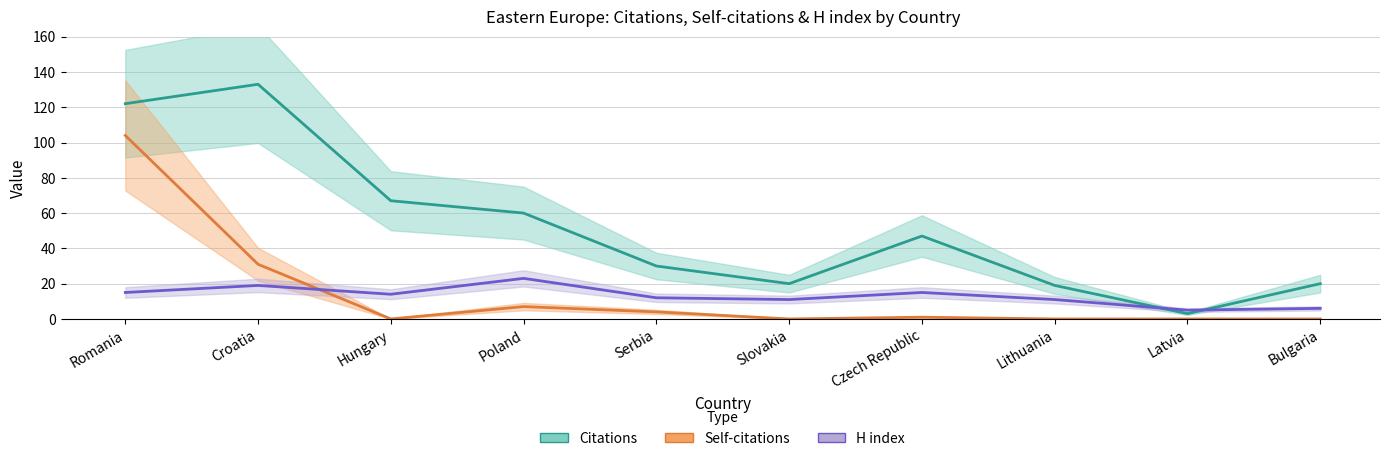

Reading left to right, list all the values displayed in this chart.

Citations: Romania=122	Croatia=133	Hungary=67	Poland=60	Serbia=30	Slovakia=20	Czech Republic=47	Lithuania=19	Latvia=3	Bulgaria=20
Self-citations: Romania=104	Croatia=31	Hungary=0	Poland=7	Serbia=4	Slovakia=0	Czech Republic=1	Lithuania=0	Latvia=0	Bulgaria=0
H index: Romania=15	Croatia=19	Hungary=14	Poland=23	Serbia=12	Slovakia=11	Czech Republic=15	Lithuania=11	Latvia=5	Bulgaria=6